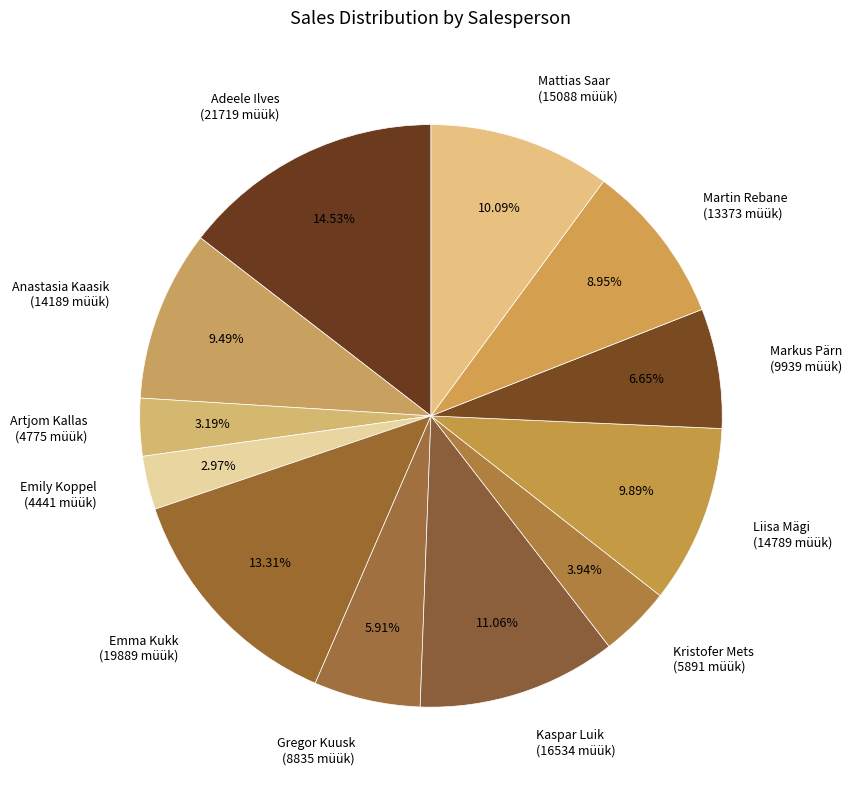

Does Mattias Saar represent more than half of the total?

No